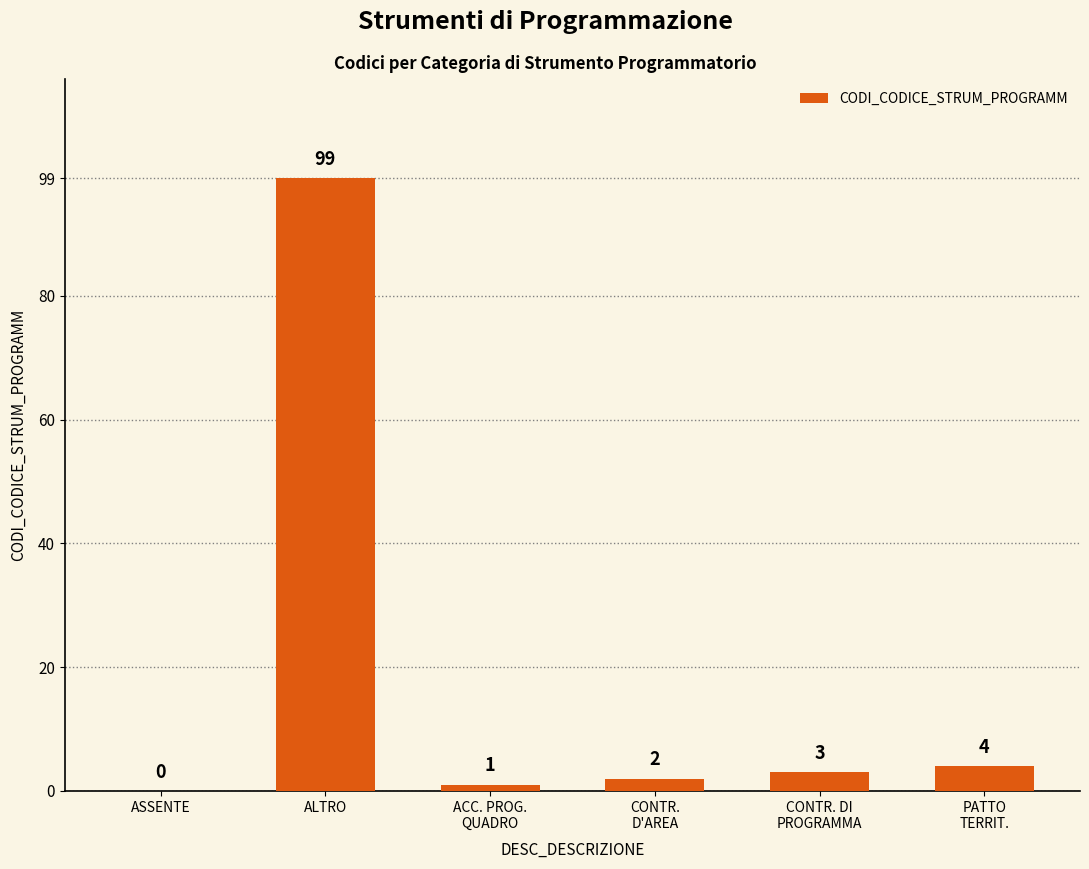

What is the sum of the values at PATTO
TERRIT. and ALTRO?

103